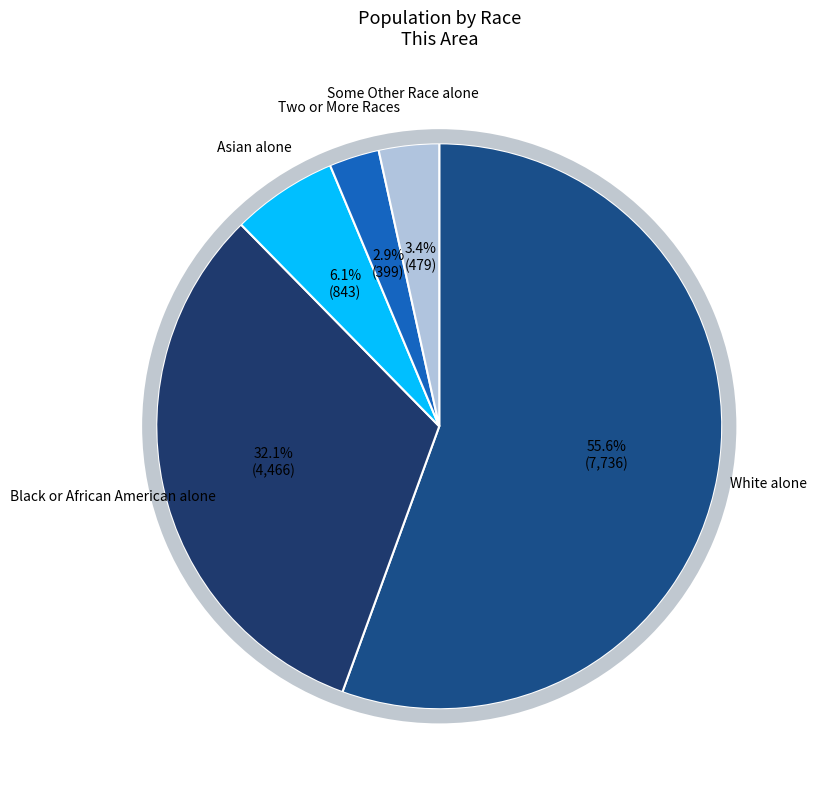

What percentage is the White alone slice, to the nearest percent?

56%